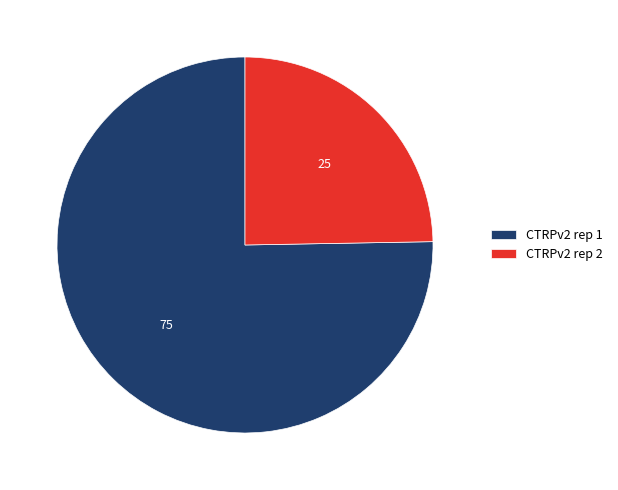

Which category has the biggest portion of the pie?

CTRPv2 rep 1